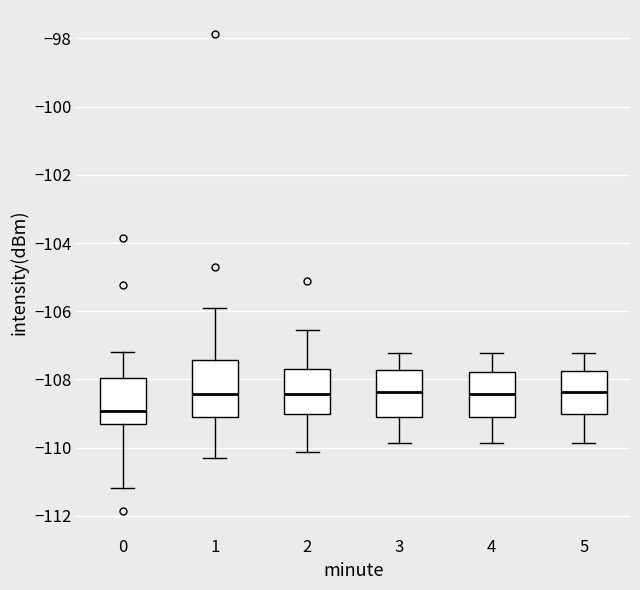

Reading left to right, read every box against the y-axis: the position of its median line, the range the box covers, and the ends of its whiskers. The values are not printed on the chart, so give them approximately, as read against the axis.

0: median -109.0, box -109.2 to -108.0, whiskers -111.2 to -107.2
1: median -108.4, box -109.0 to -107.4, whiskers -110.4 to -106.0
2: median -108.4, box -109.0 to -107.6, whiskers -110.2 to -106.6
3: median -108.4, box -109.0 to -107.8, whiskers -109.8 to -107.2
4: median -108.4, box -109.0 to -107.8, whiskers -109.8 to -107.2
5: median -108.4, box -109.0 to -107.8, whiskers -109.8 to -107.2